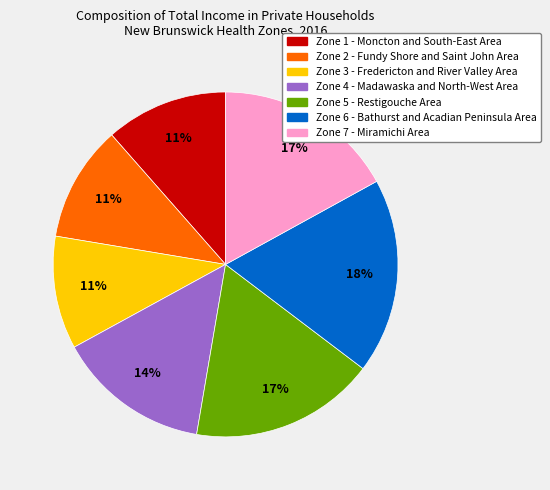

What is the largest slice in the pie chart?

Zone 6 - Bathurst and Acadian Peninsula Area